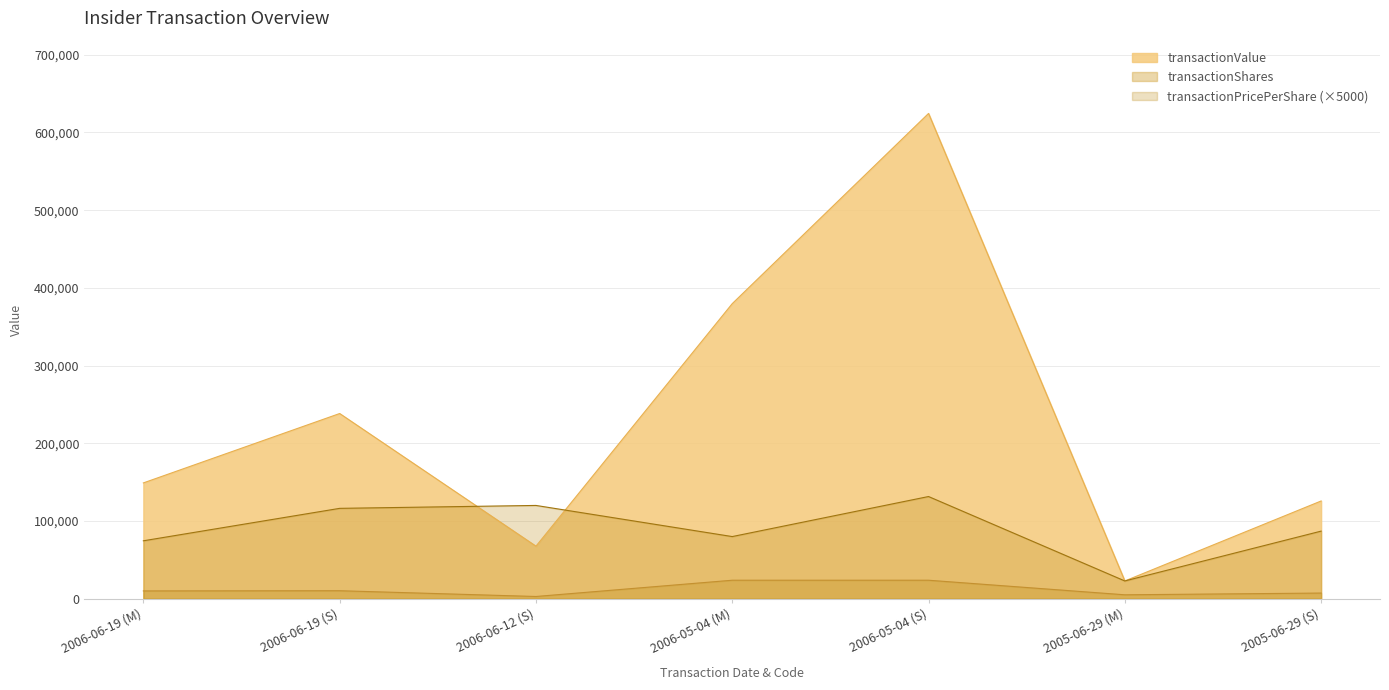

Which series ends up on top after the final intersection of transactionValue and transactionPricePerShare?

transactionValue